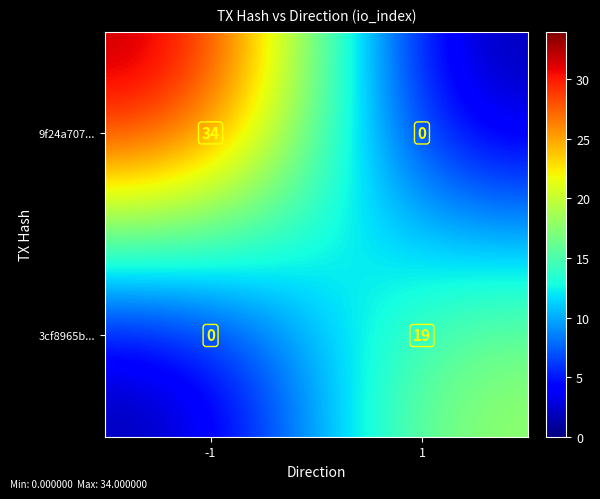

Reading right to left, extract all data points from this chart.

9f24a707...: 1=0	-1=34
3cf8965b...: 1=19	-1=0